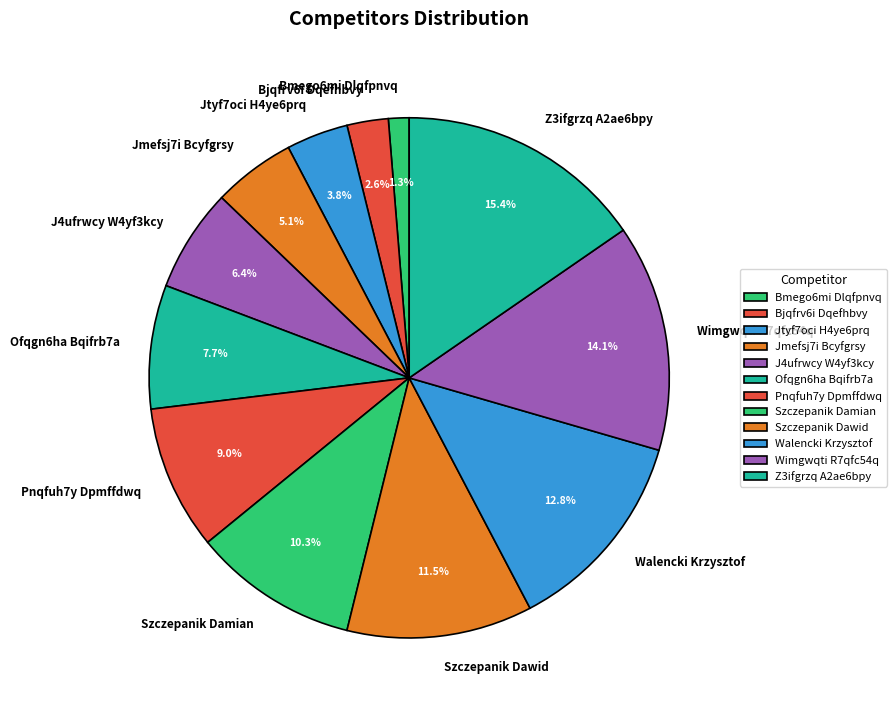

What percentage is the Jtyf7oci H4ye6prq slice, to the nearest percent?

4%